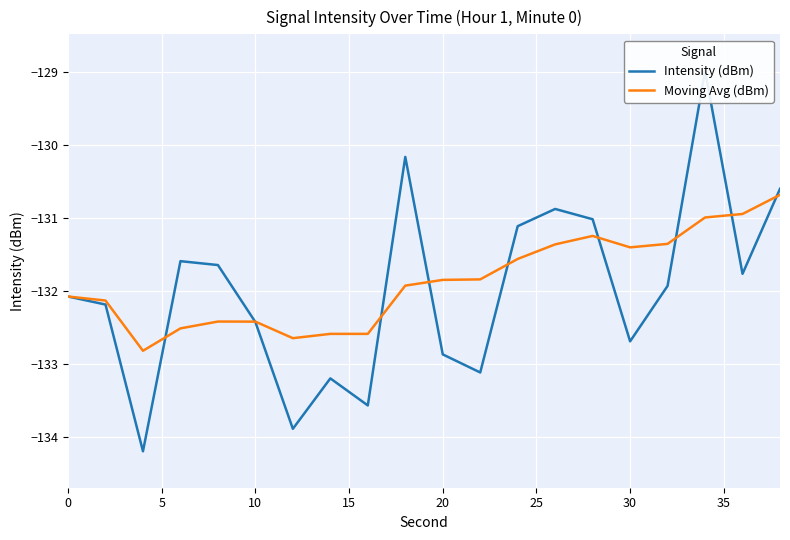

True or false: Moving Avg (dBm) has a value of -132.4 at 10.

True